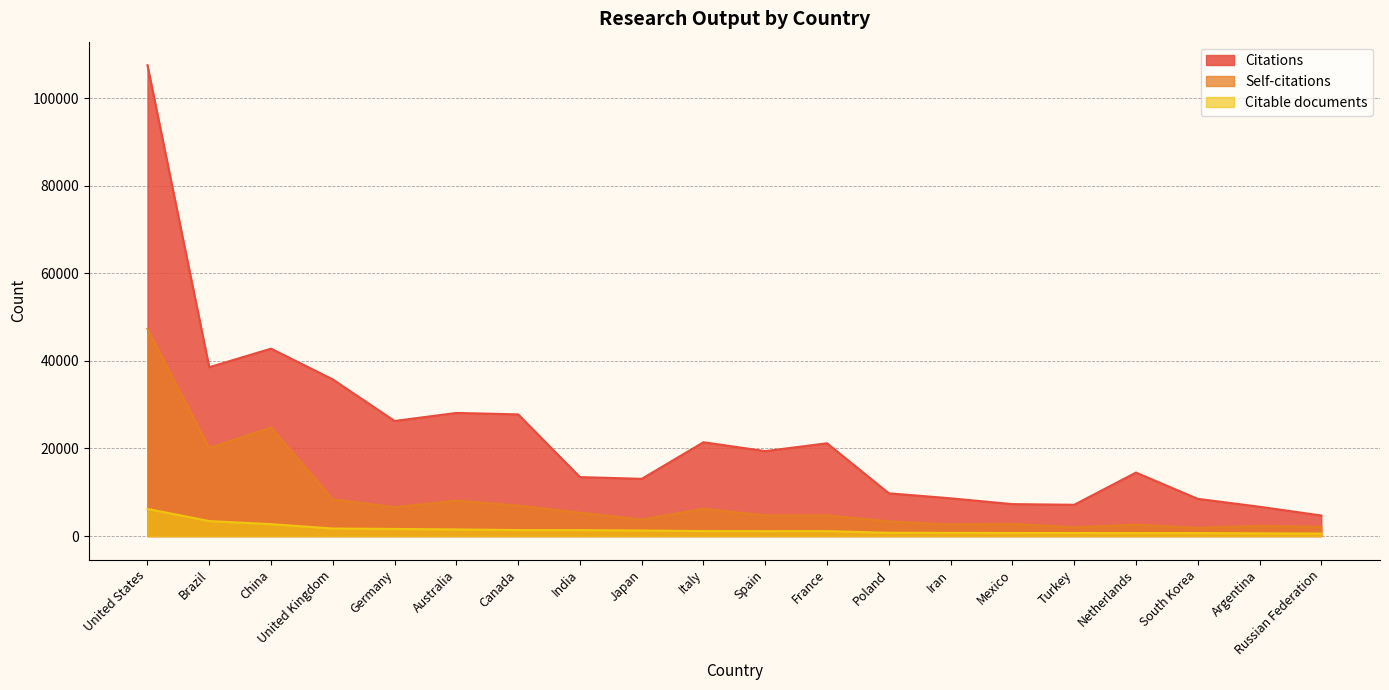

What is the maximum value shown in the chart?

107526